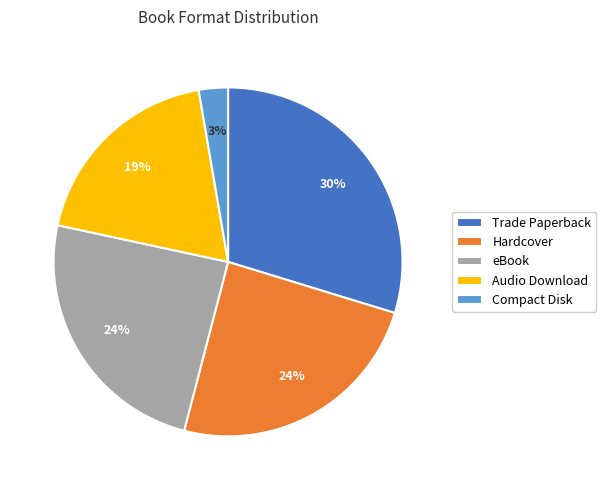

Is there any slice that represents more than half of the pie?

No